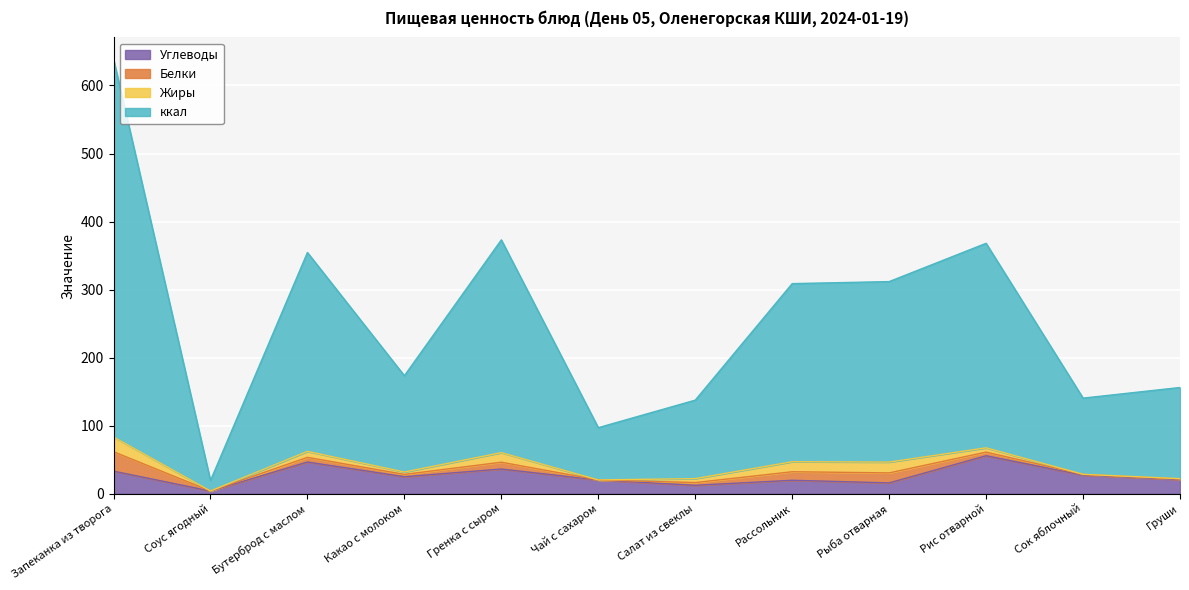

Does the chart display data point markers on the line(s)?

No